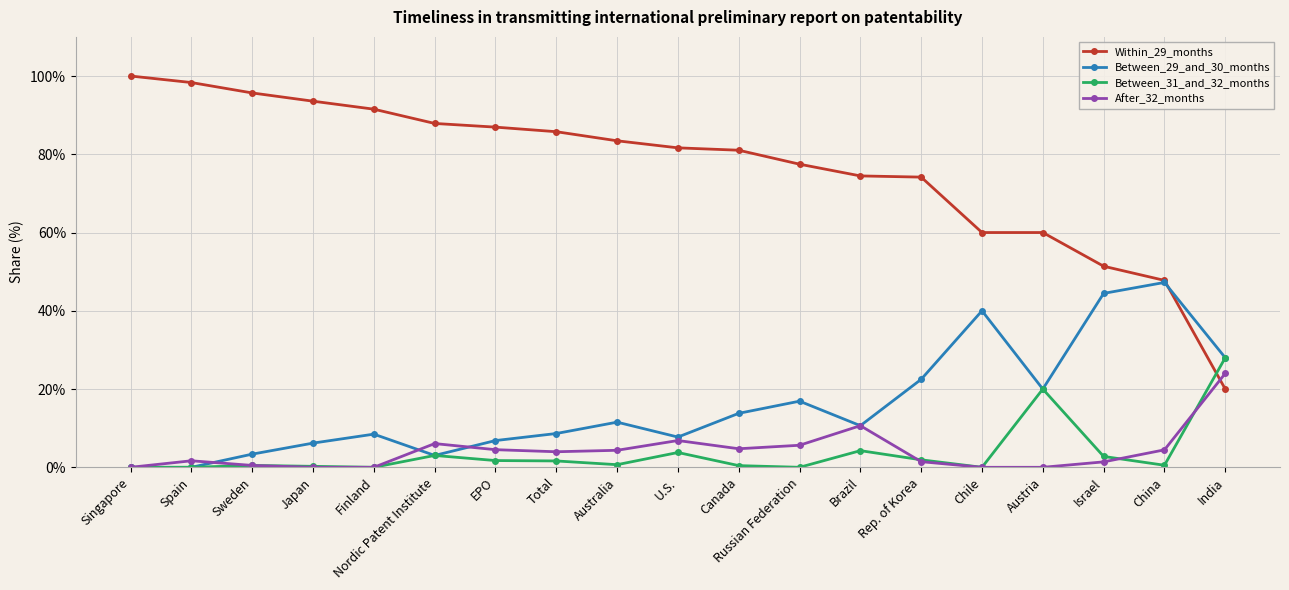

Which series ends up on top after the final intersection of Within_29_months and Between_29_and_30_months?

Between_29_and_30_months